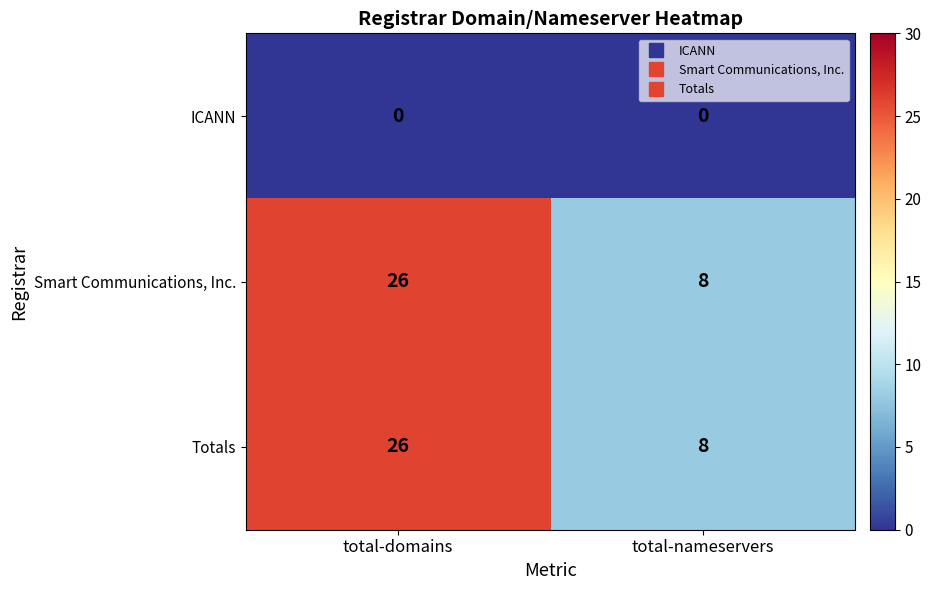

List the labels in order of Totals value, largest first.

total-domains, total-nameservers